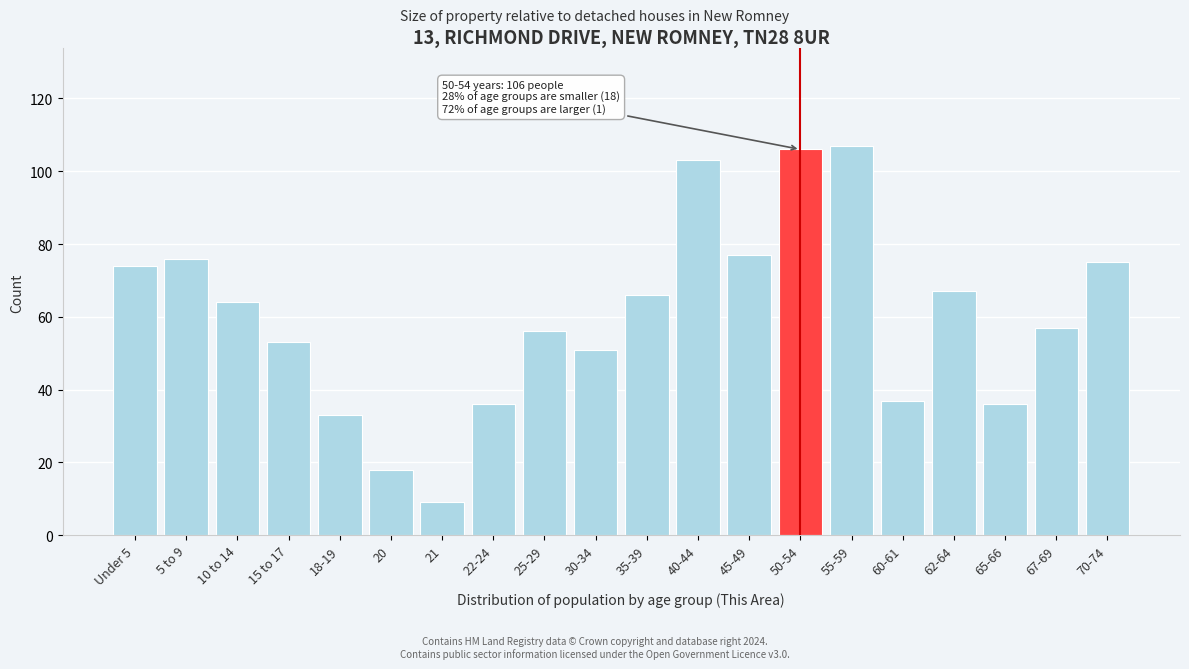

Reading left to right, transcribe all the data shown in this chart.

Under 5=74	5 to 9=76	10 to 14=64	15 to 17=53	18-19=33	20=18	21=9	22-24=36	25-29=56	30-34=51	35-39=66	40-44=103	45-49=77	50-54=106	55-59=107	60-61=37	62-64=67	65-66=36	67-69=57	70-74=75